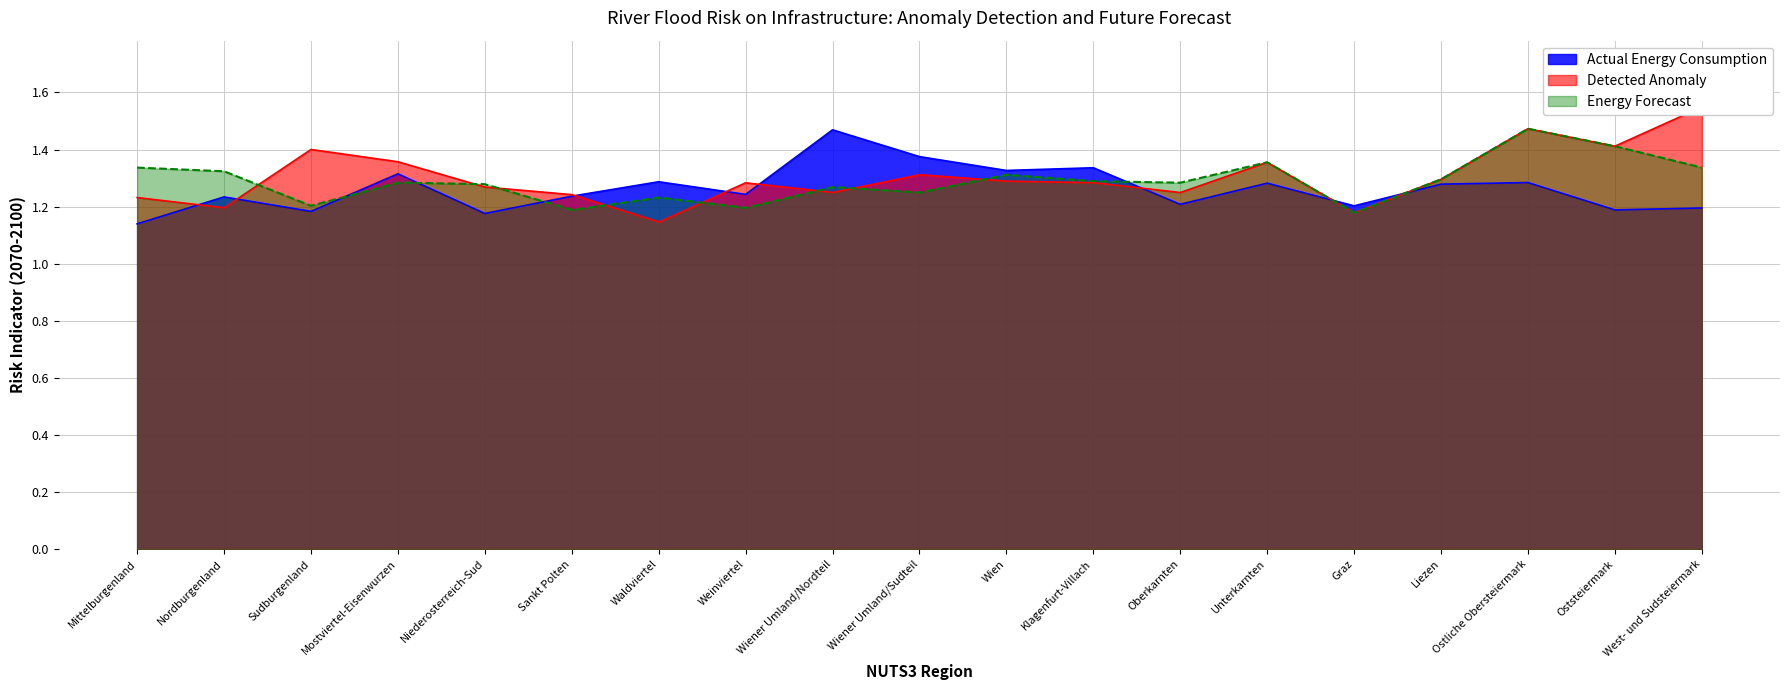

What is the spread (max minus min) of values at Mostviertel-Eisenwurzen?

0.1